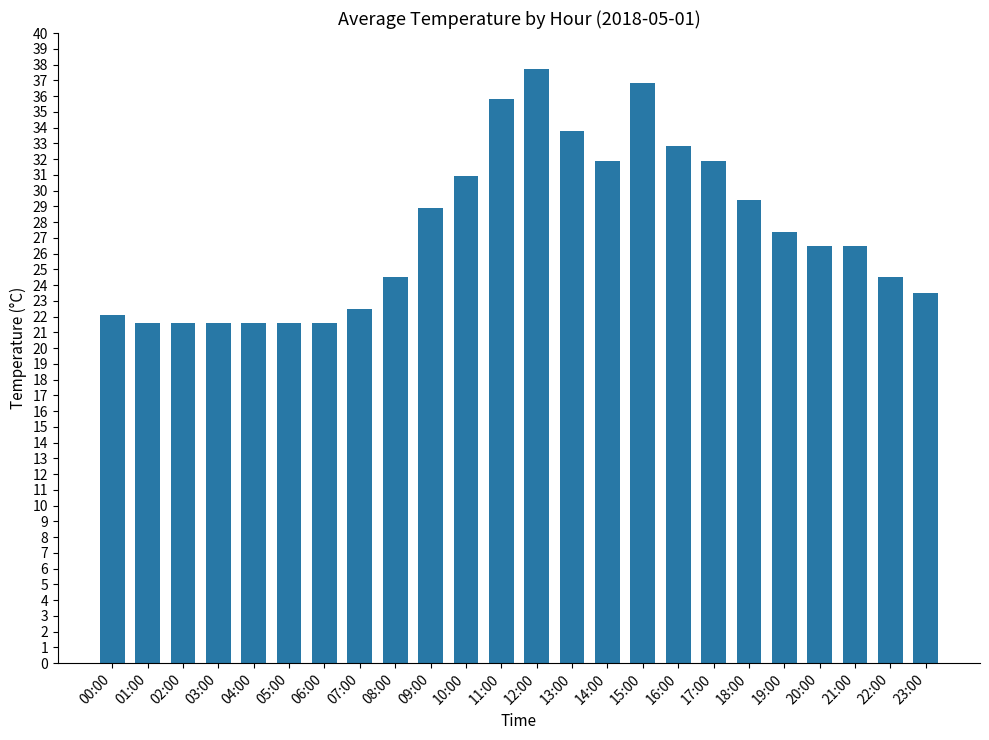

What is the minimum value shown in the chart?

21.6